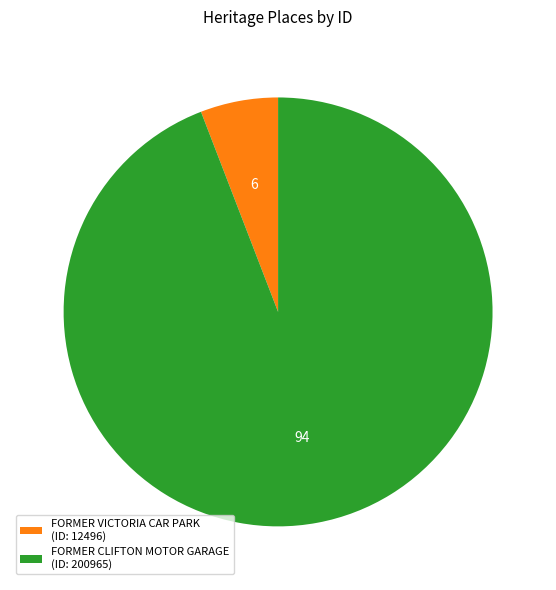

Which has a higher value, FORMER VICTORIA CAR PARK (ID: 12496) or FORMER CLIFTON MOTOR GARAGE (ID: 200965)?

FORMER CLIFTON MOTOR GARAGE (ID: 200965)